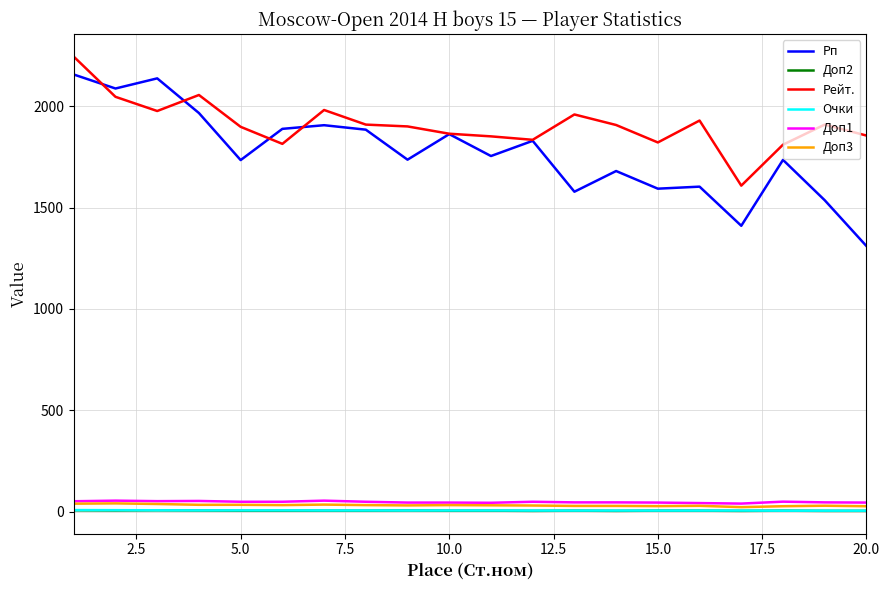

True or false: Доп3 and Рп intersect in this chart.

False